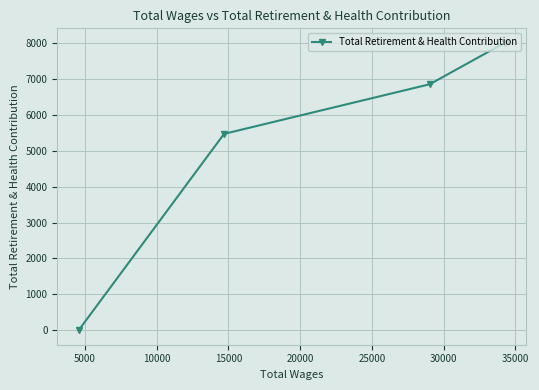

What is the difference between the maximum and minimum values?

8005